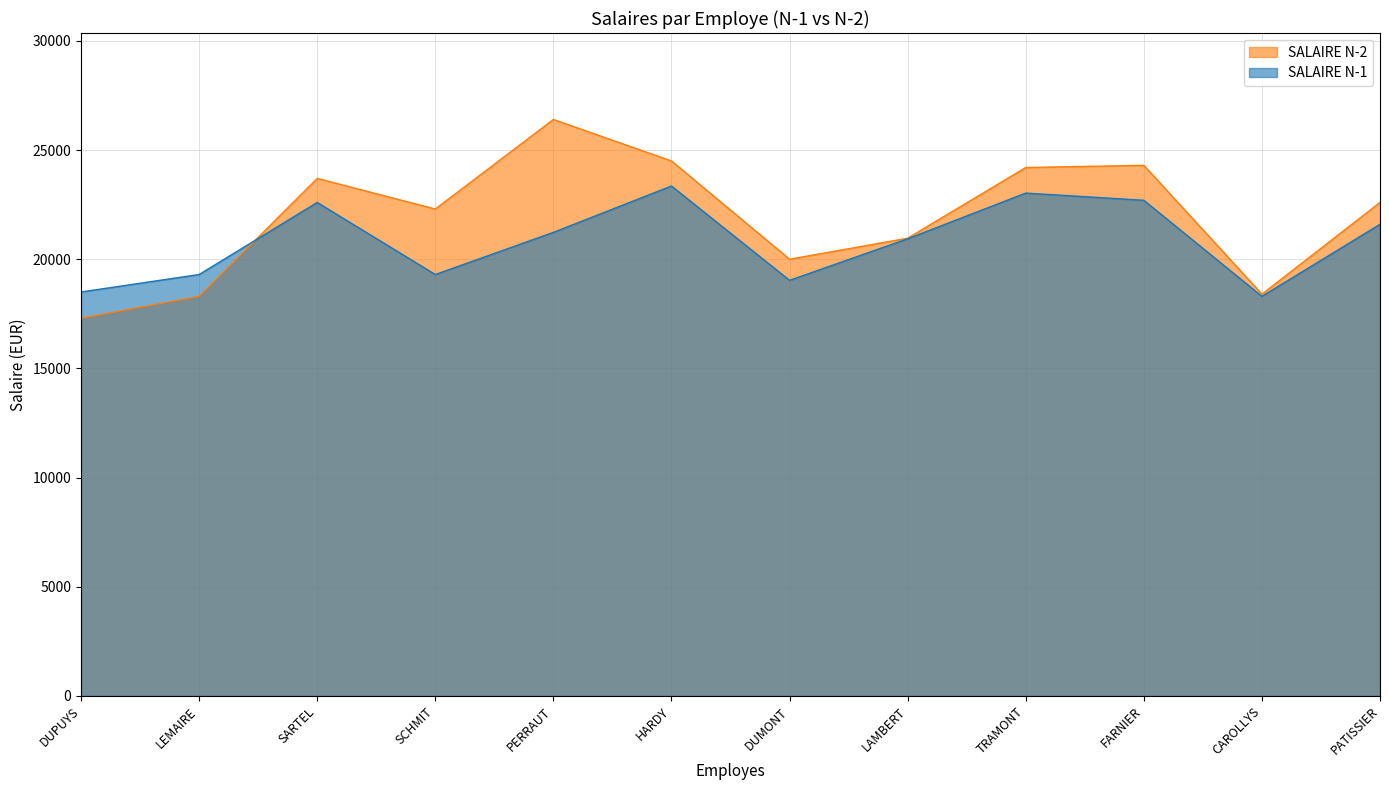

What is the average value of the SALAIRE N-2 series?

21914